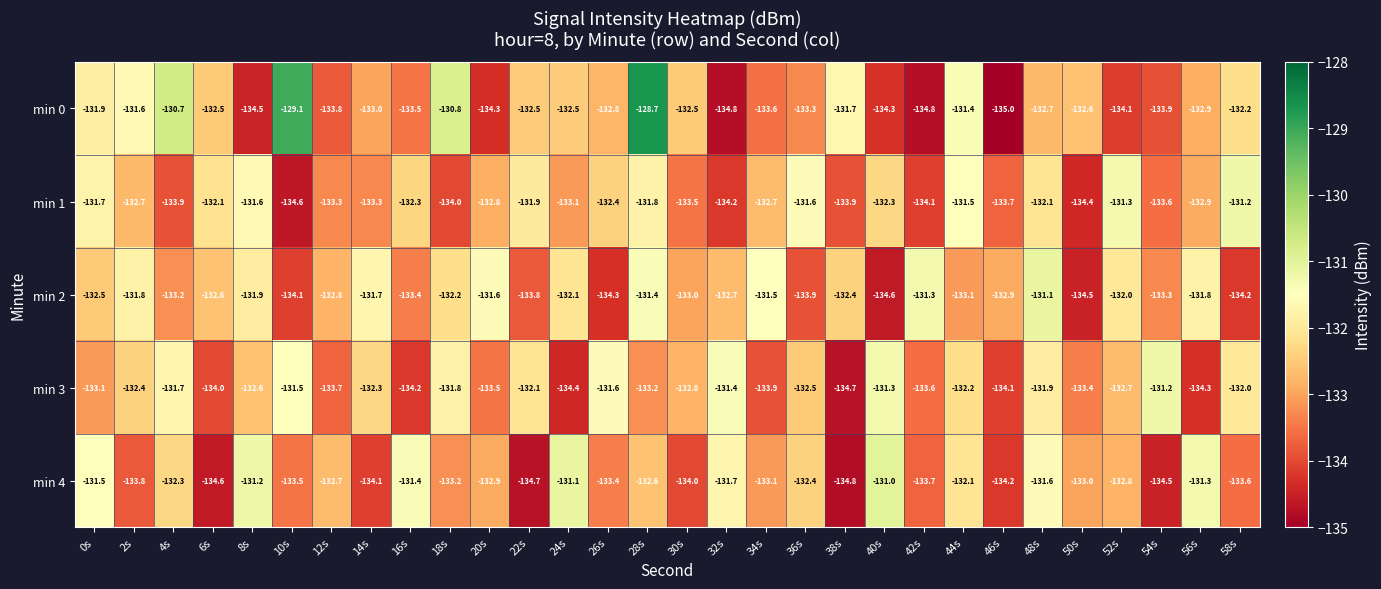

What is the maximum value shown in the chart?

-128.7